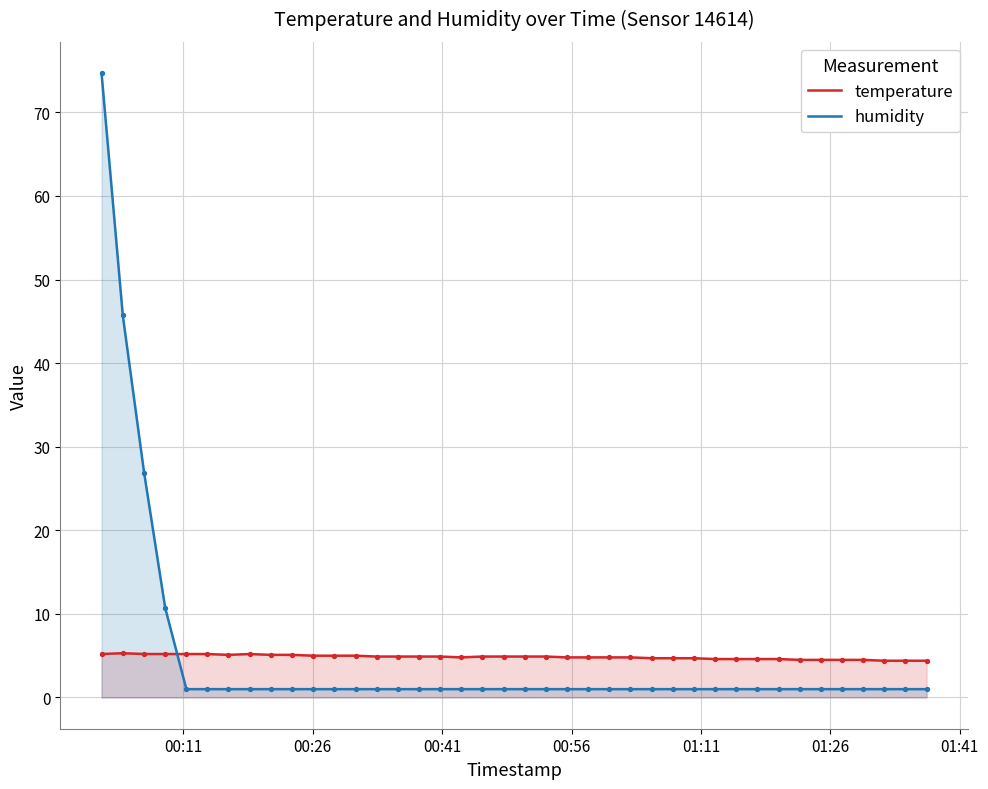

Which series has the widest spread of Y values?

humidity